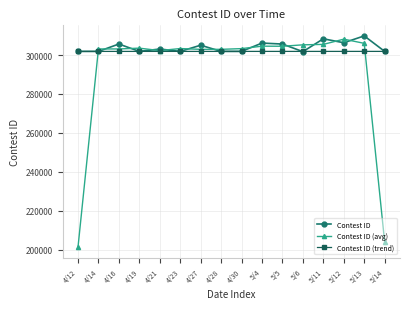

Which series has the widest spread of values?

Contest ID (avg)